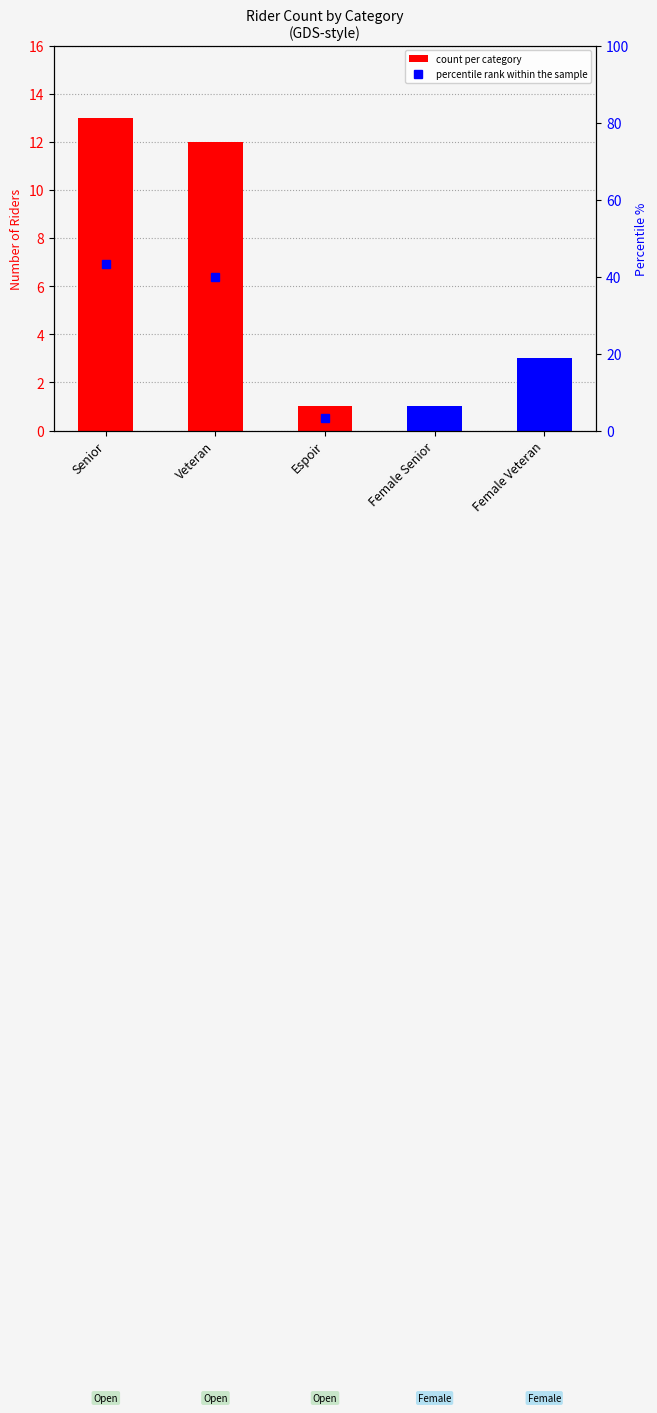

Where is percentile rank within the sample nearest to the value 23?

Female Veteran